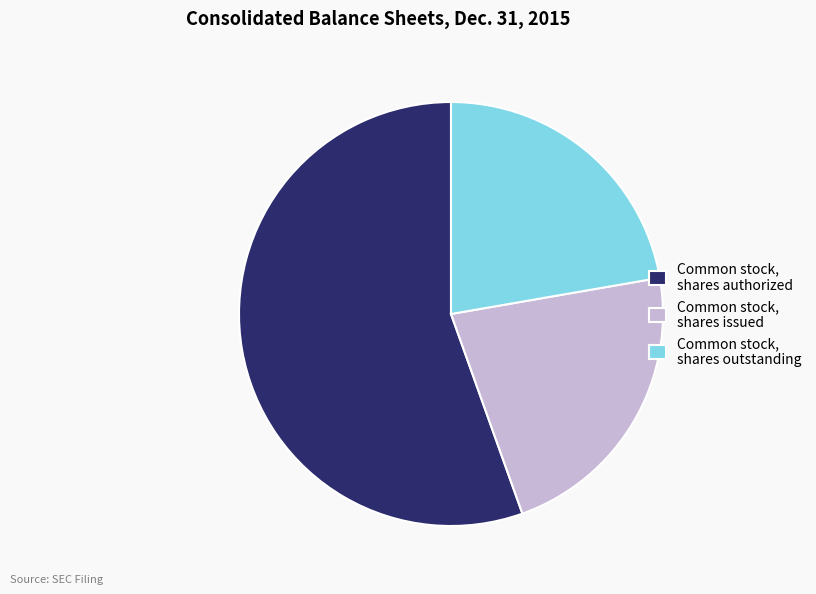

What is the largest slice in the pie chart?

Common stock, shares authorized